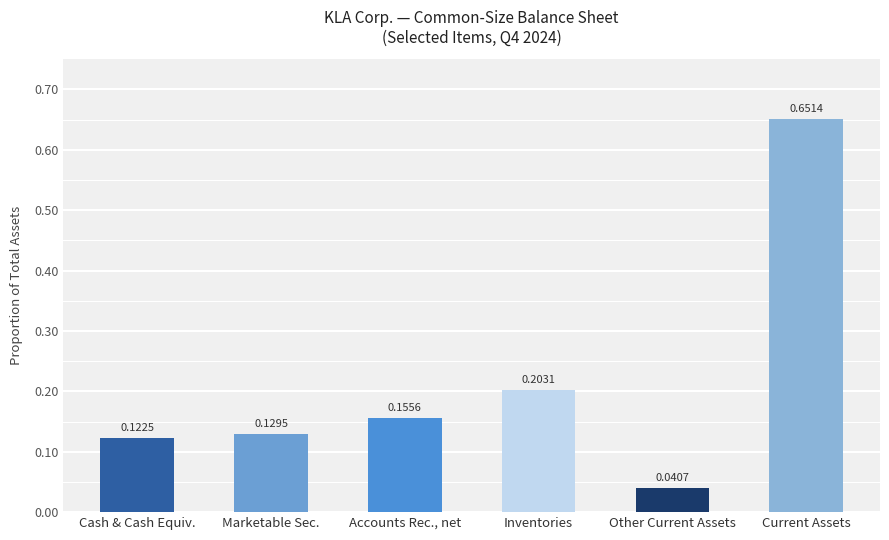

List the labels in order of value, smallest first.

Other Current Assets, Cash & Cash Equiv., Marketable Sec., Accounts Rec., net, Inventories, Current Assets